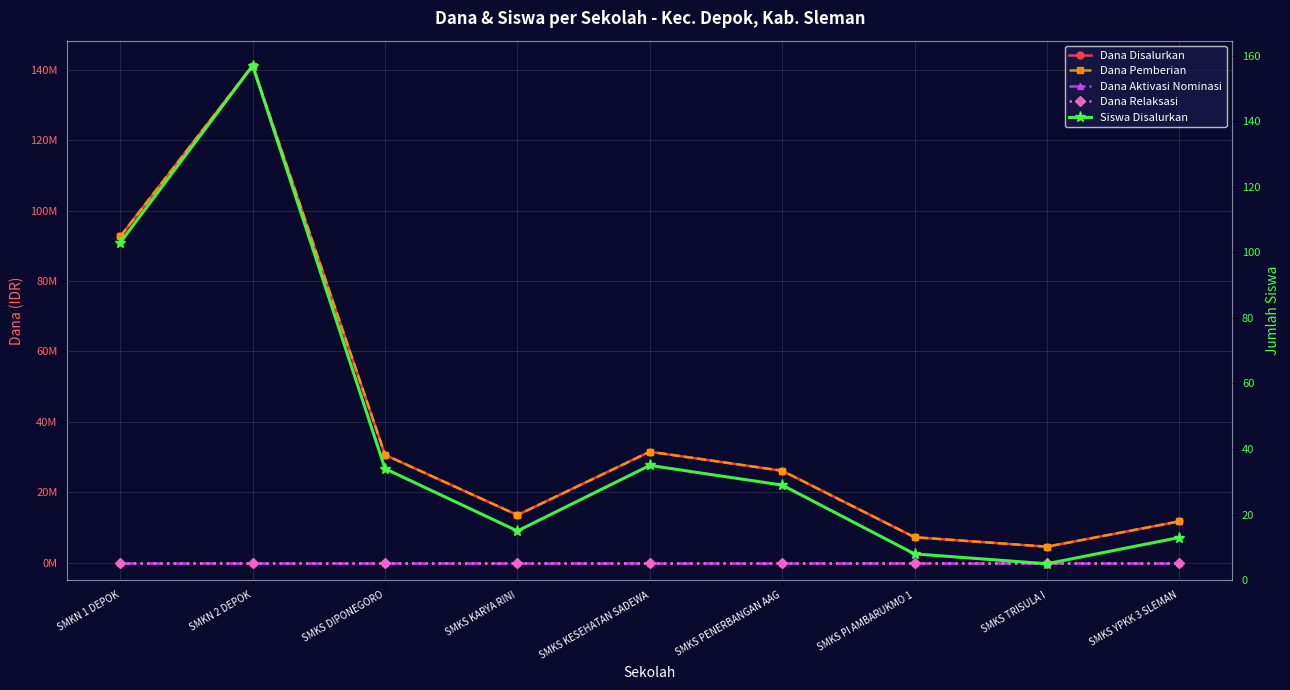

Reading left to right, list all the values displayed in this chart.

Dana Disalurkan: SMKN 1 DEPOK=92700000	SMKN 2 DEPOK=141300000	SMKS DIPONEGORO=30600000	SMKS KARYA RINI=13500000	SMKS KESEHATAN SADEWA=31500000	SMKS PENERBANGAN AAG=26100000	SMKS PI AMBARUKMO 1=7200000	SMKS TRISULA I=4500000	SMKS YPKK 3 SLEMAN=11700000
Dana Pemberian: SMKN 1 DEPOK=92700000	SMKN 2 DEPOK=141300000	SMKS DIPONEGORO=30600000	SMKS KARYA RINI=13500000	SMKS KESEHATAN SADEWA=31500000	SMKS PENERBANGAN AAG=26100000	SMKS PI AMBARUKMO 1=7200000	SMKS TRISULA I=4500000	SMKS YPKK 3 SLEMAN=11700000
Dana Aktivasi Nominasi: SMKN 1 DEPOK=0	SMKN 2 DEPOK=0	SMKS DIPONEGORO=0	SMKS KARYA RINI=0	SMKS KESEHATAN SADEWA=0	SMKS PENERBANGAN AAG=0	SMKS PI AMBARUKMO 1=0	SMKS TRISULA I=0	SMKS YPKK 3 SLEMAN=0
Dana Relaksasi: SMKN 1 DEPOK=0	SMKN 2 DEPOK=0	SMKS DIPONEGORO=0	SMKS KARYA RINI=0	SMKS KESEHATAN SADEWA=0	SMKS PENERBANGAN AAG=0	SMKS PI AMBARUKMO 1=0	SMKS TRISULA I=0	SMKS YPKK 3 SLEMAN=0
Siswa Disalurkan: SMKN 1 DEPOK=103	SMKN 2 DEPOK=157	SMKS DIPONEGORO=34	SMKS KARYA RINI=15	SMKS KESEHATAN SADEWA=35	SMKS PENERBANGAN AAG=29	SMKS PI AMBARUKMO 1=8	SMKS TRISULA I=5	SMKS YPKK 3 SLEMAN=13